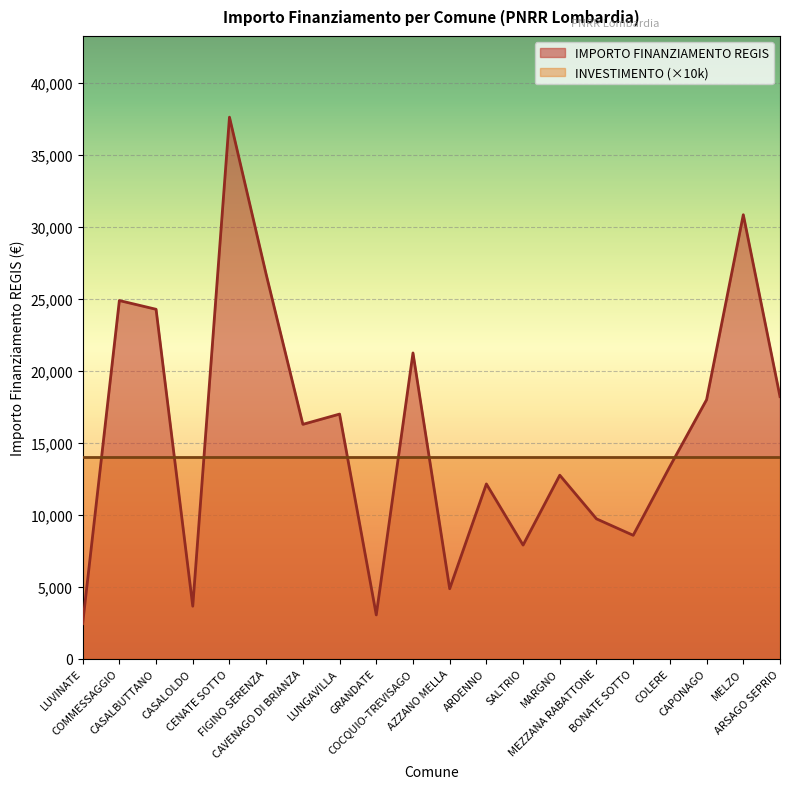

Reading left to right, list all the values displayed in this chart.

LUVINATE=2428	COMMESSAGGIO=24887	CASALBUTTANO=24280	CASALOLDO=3642	CENATE SOTTO=37634	FIGINO SERENZA=26708	CAVENAGO DI BRIANZA=16283	LUNGAVILLA=16996	GRANDATE=3035	COCQUIO-TREVISAGO=21245	AZZANO MELLA=4856	ARDENNO=12140	SALTRIO=7891	MARGNO=12747	MEZZANA RABATTONE=9712	BONATE SOTTO=8570	COLERE=13354	CAPONAGO=17997	MELZO=30852	ARSAGO SEPRIO=18210